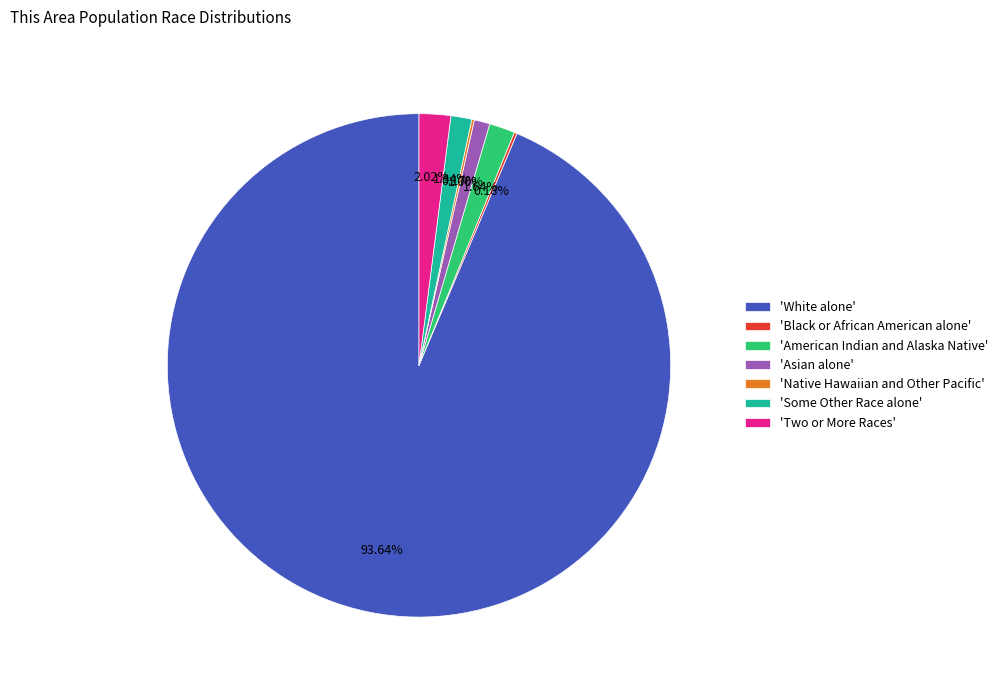

To the nearest percent, what is the difference between the largest and smallest slice percentages?

93%